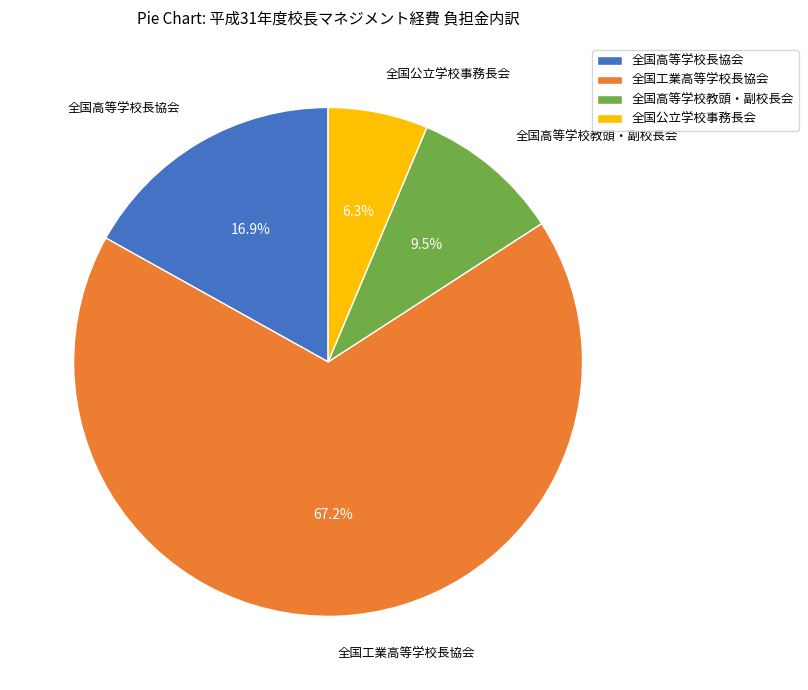

Does 全国高等学校長協会 represent more than half of the total?

No